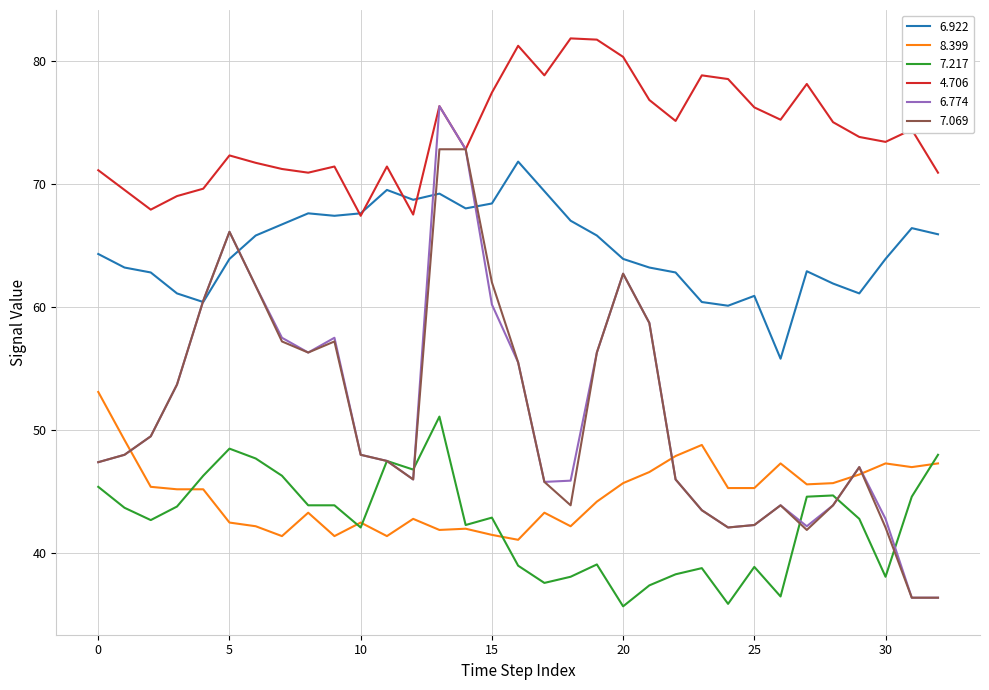

Which series has the widest spread of values?

6.774